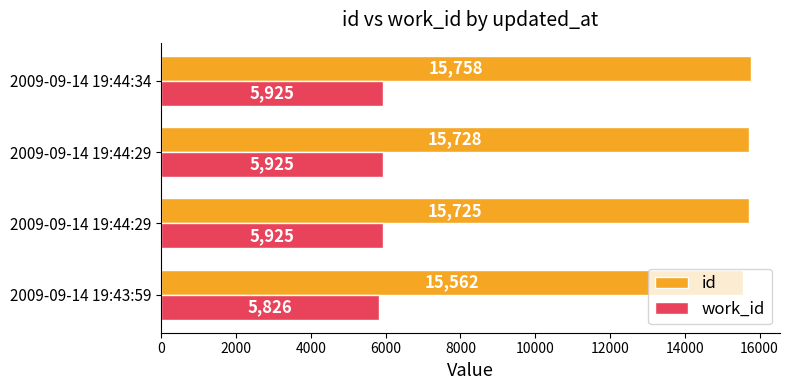

Count the number of data series in this chart.

2